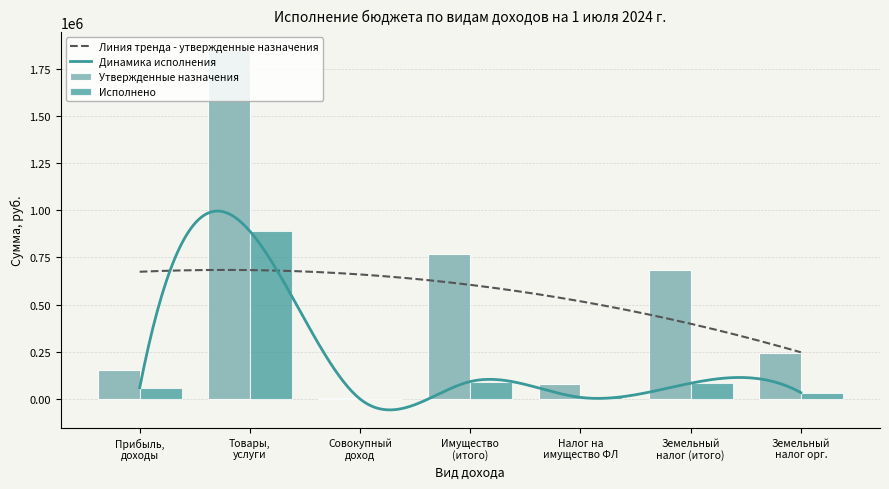

Are the bars horizontal?

No